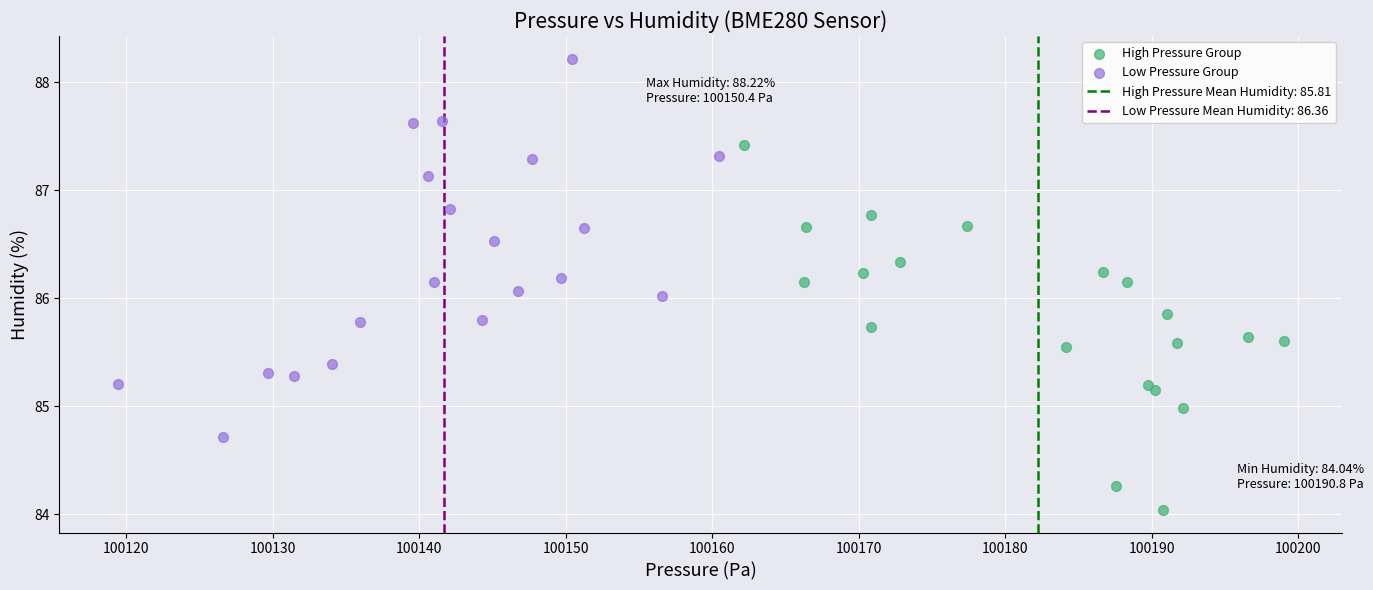

Which series has the widest spread of Y values?

Low Pressure Group